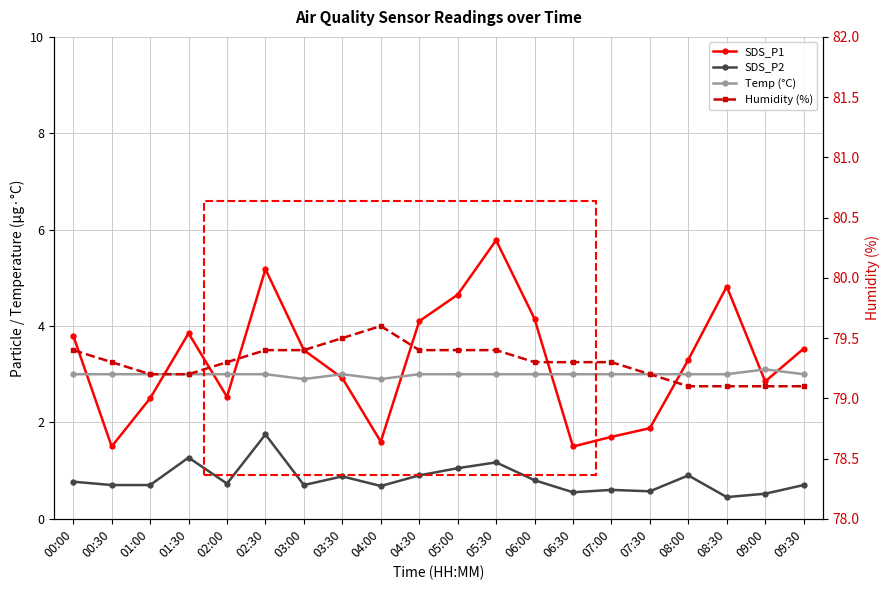

What is the sum of the SDS_P2 values at 00:30 and 08:00?

1.6